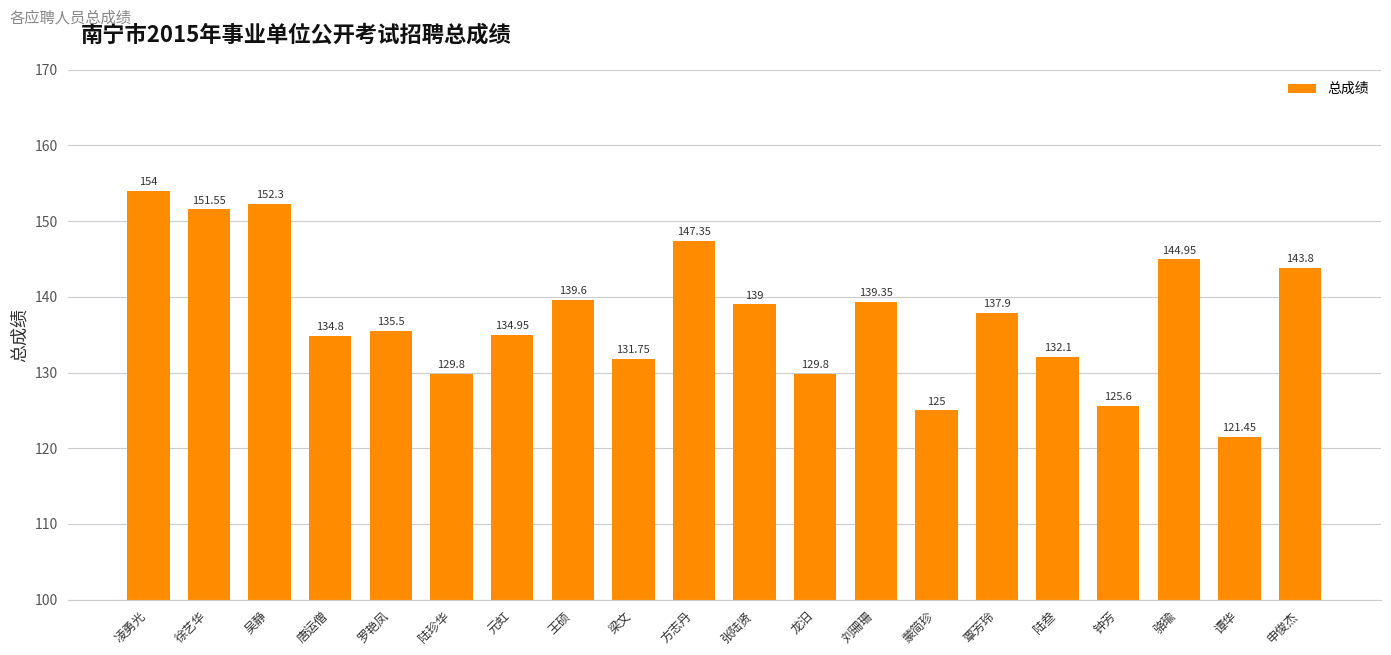

Which category has the lowest value across all series?

谭华